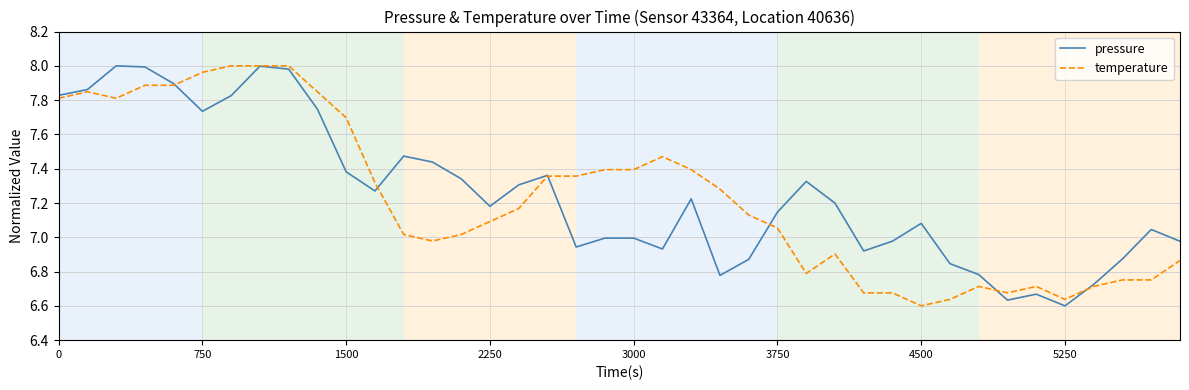

What is the difference between the maximum and second lowest values in the pressure series?

1.4